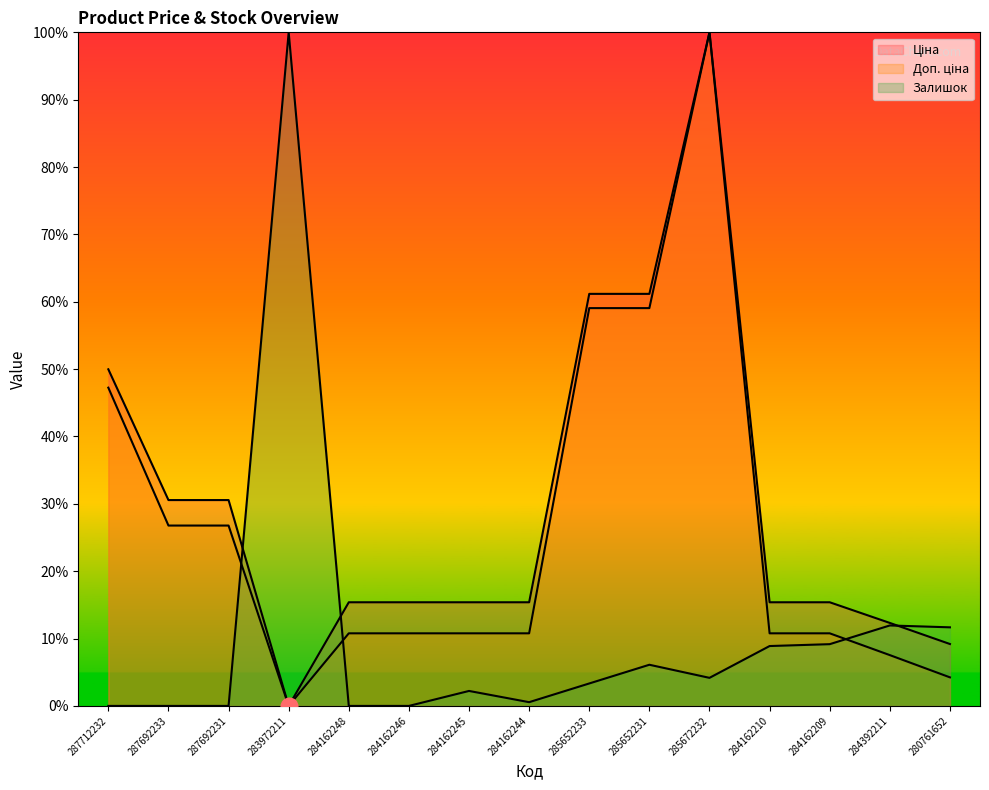

After their last crossing, which series has the higher values: Ціна or Залишок?

Залишок